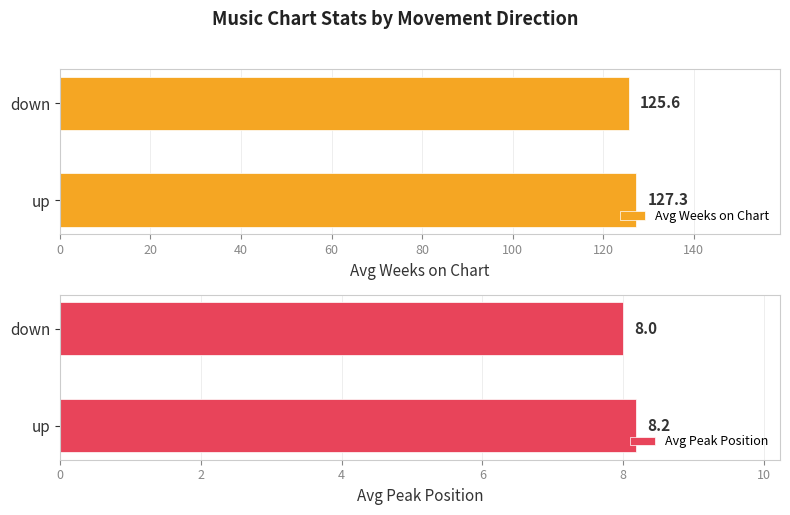

The value of Avg Peak Position at up is 12.0. True or false?

False